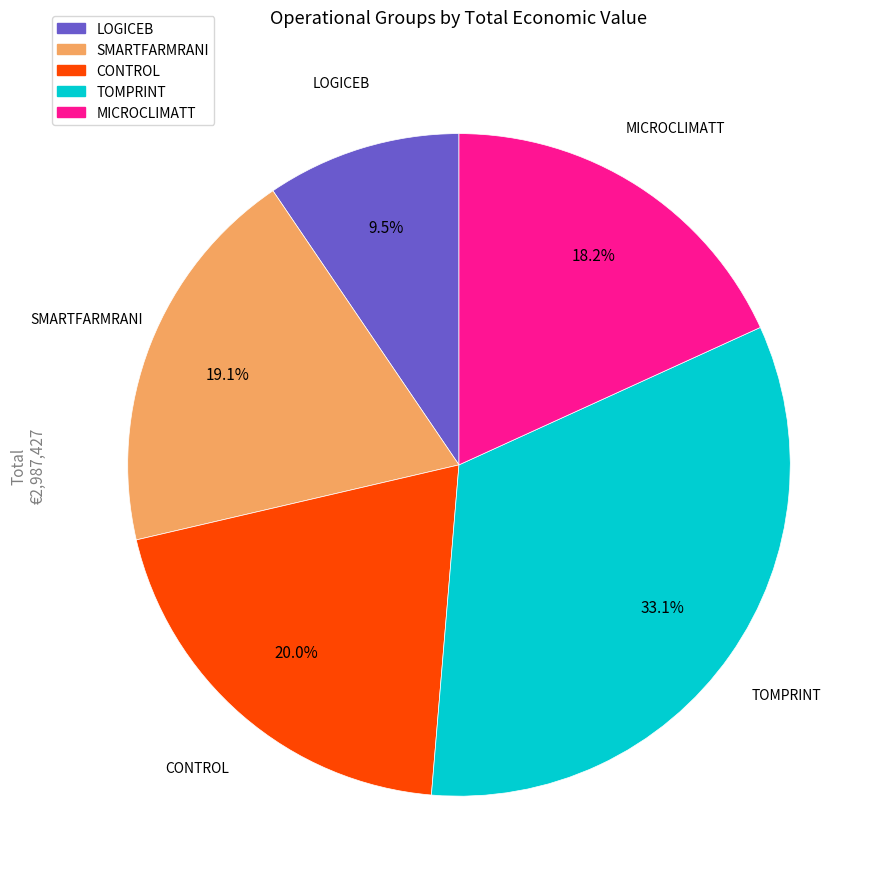

What is the smallest slice in the pie chart?

LOGICEB